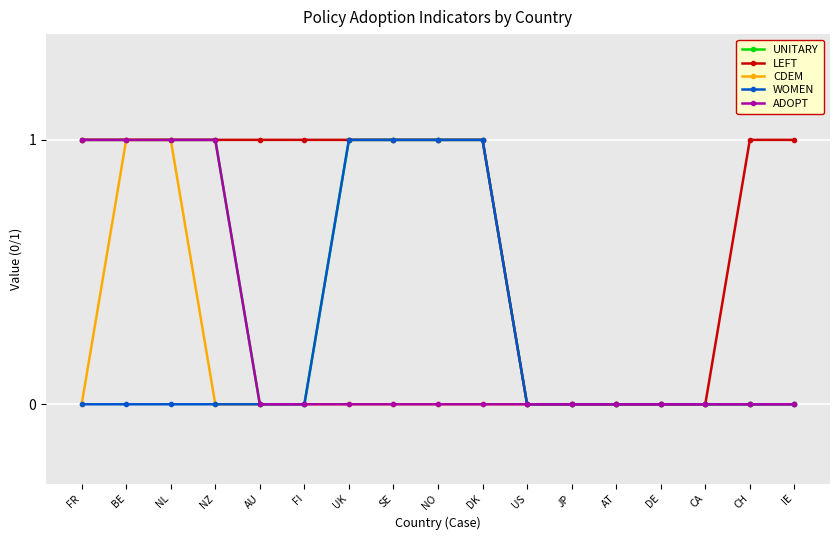

Which series has the largest total across all categories?

LEFT